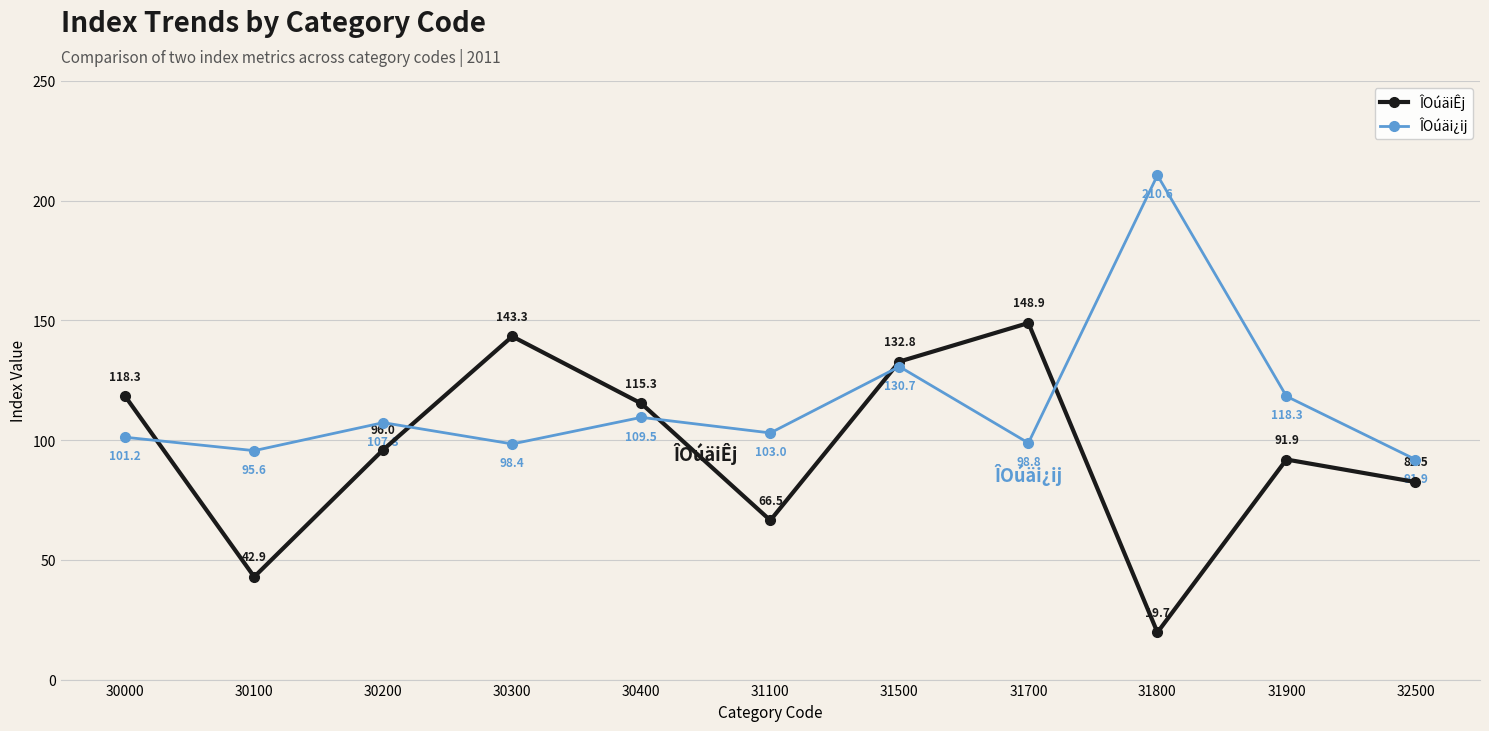

Which series changed the most between 30100 and 31700?

ÎOúäiÊj